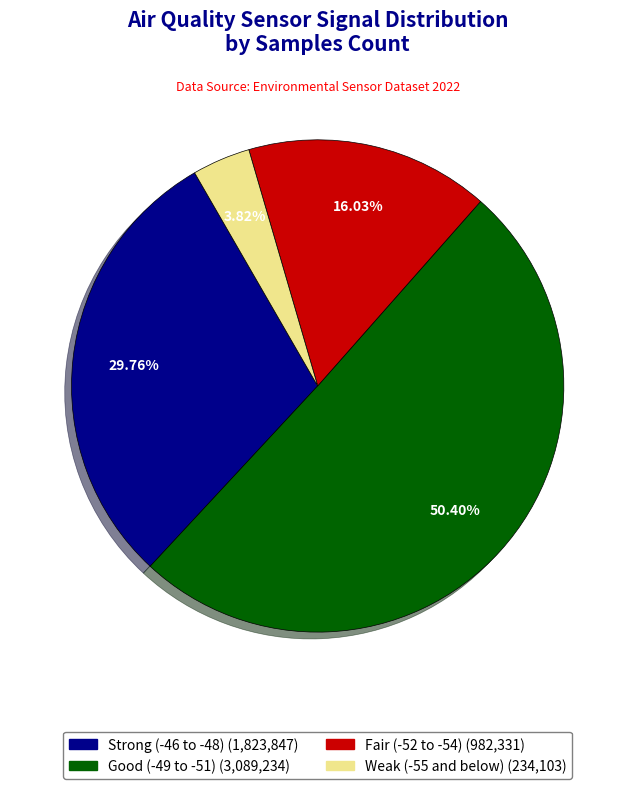

Is there any slice that represents more than half of the pie?

Yes